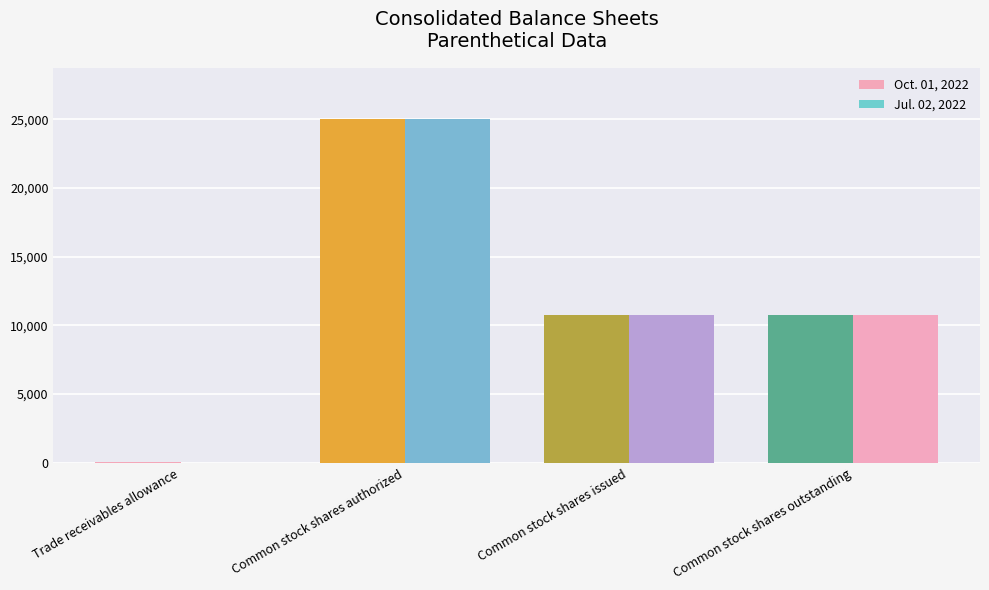

Which category has the highest value in the Jul. 02, 2022 series?

Common stock shares authorized